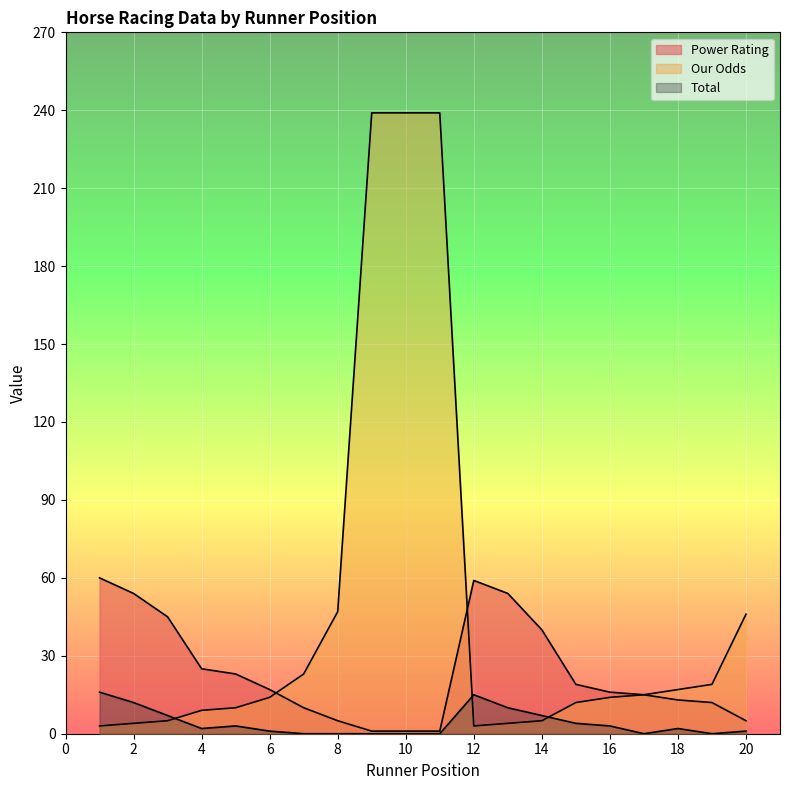

What is the value of the Our Odds point at the 8th from the left?

47